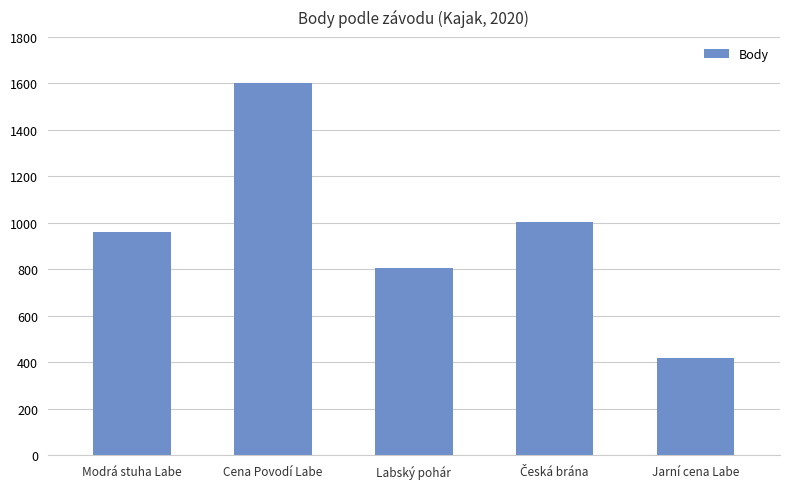

How many bars are there in total?

5